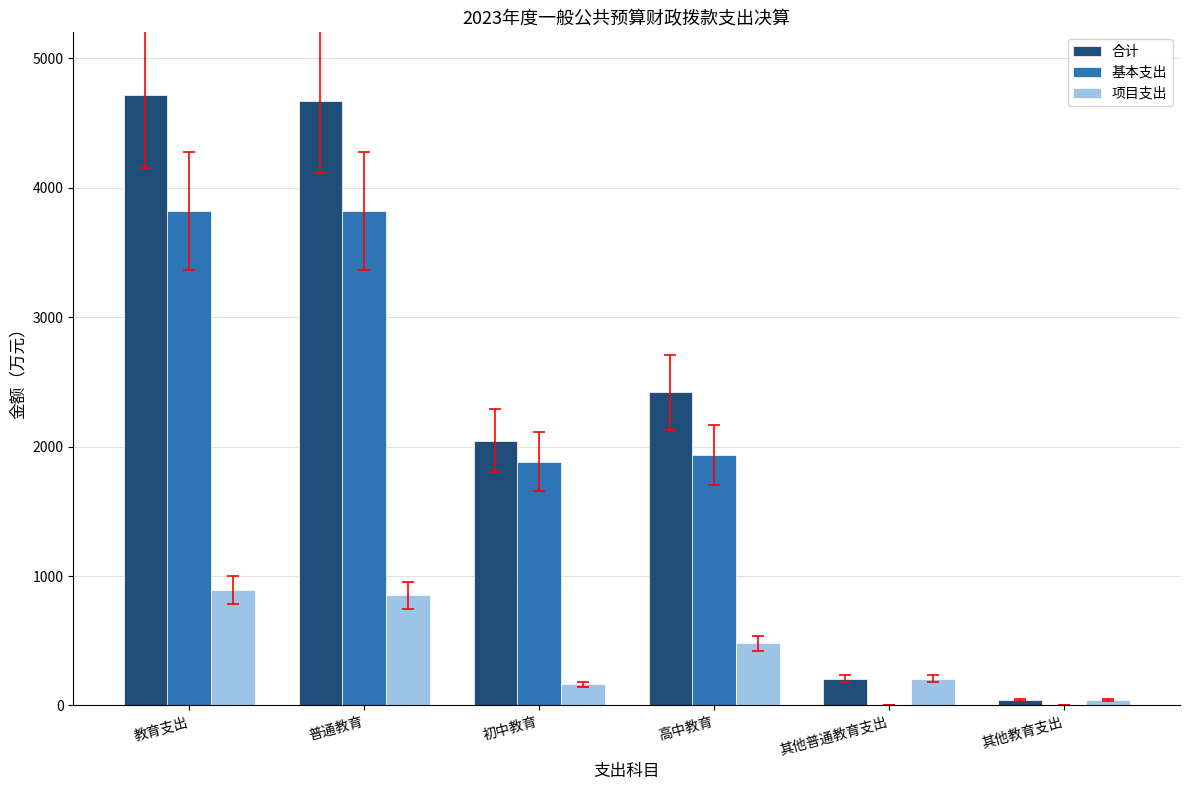

What is the maximum value shown in the chart?

4713.8